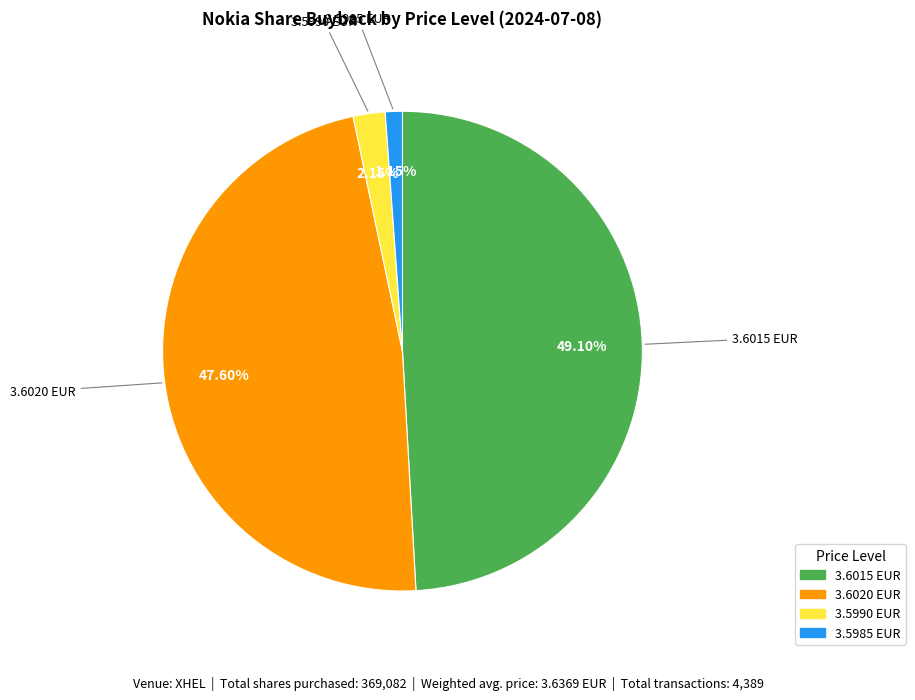

Is there a majority slice in this chart?

No